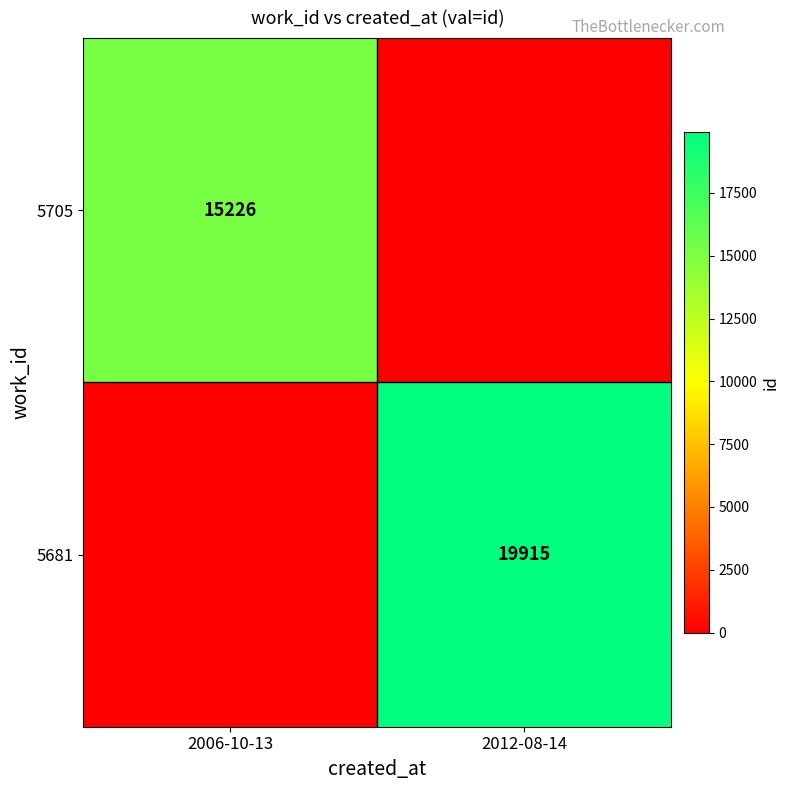

The value of 5705 at 2006-10-13 is 15226. True or false?

True